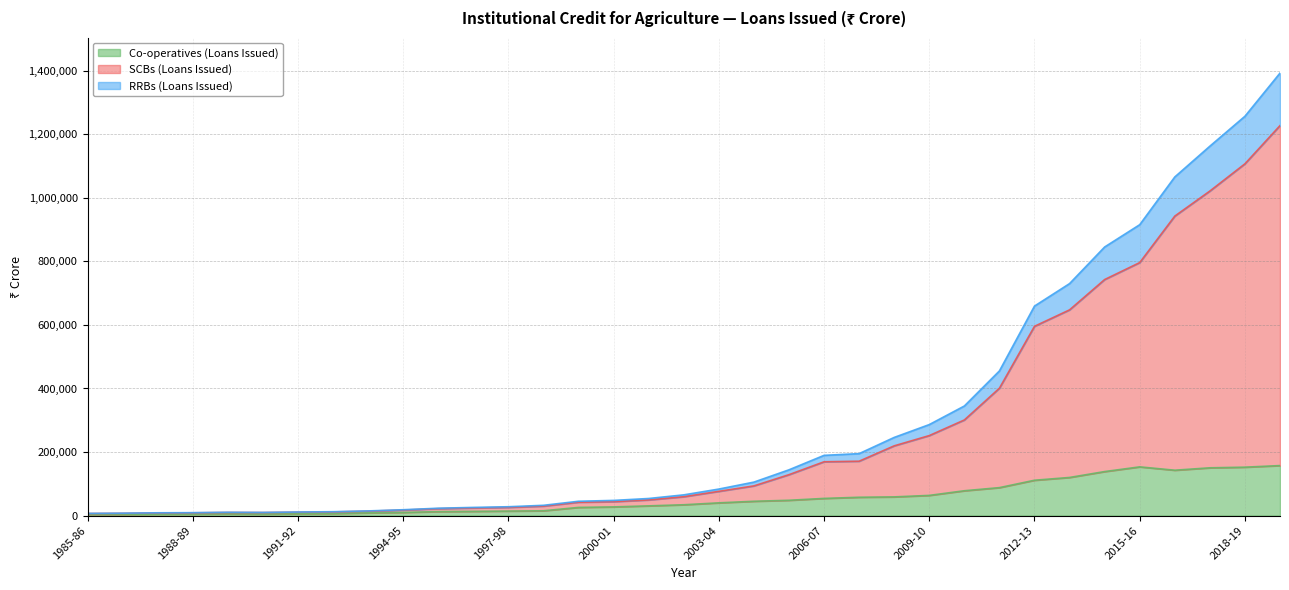

Reading left to right, what are all the values shown in this chart?

Co-operatives (Loans Issued): 3674	3701	4710	4873	5407	4819	5797	6484	8484	9876	12483	13254	14159	15099	25678	27295	30569	34040	40049	45009	48123	54019	57643	58787	63497	78121	87963	111203	119964	138470	153295	142758	150321	152340	157367
SCBs (Loans Issued): 6403	7033	8236	8686	9689	9495	10603	11444	13884	17284	21757	23929	25696	29762	42028	43735	49207	59296	76252	93376	128722	169285	171115	219477	251750	300913	400840	595702	647470	742846	796249	942539	1021401	1107163	1227403
RRBs (Loans Issued): 6805	7510	8719	9106	10336	9830	11199	12142	14636	18367	23138	25677	27799	32277	45013	47701	53753	65175	83427	105303	144022	189513	194953	245976	286390	344878	455290	659383	730123	845329	915510	1065755	1162617	1256830	1392729